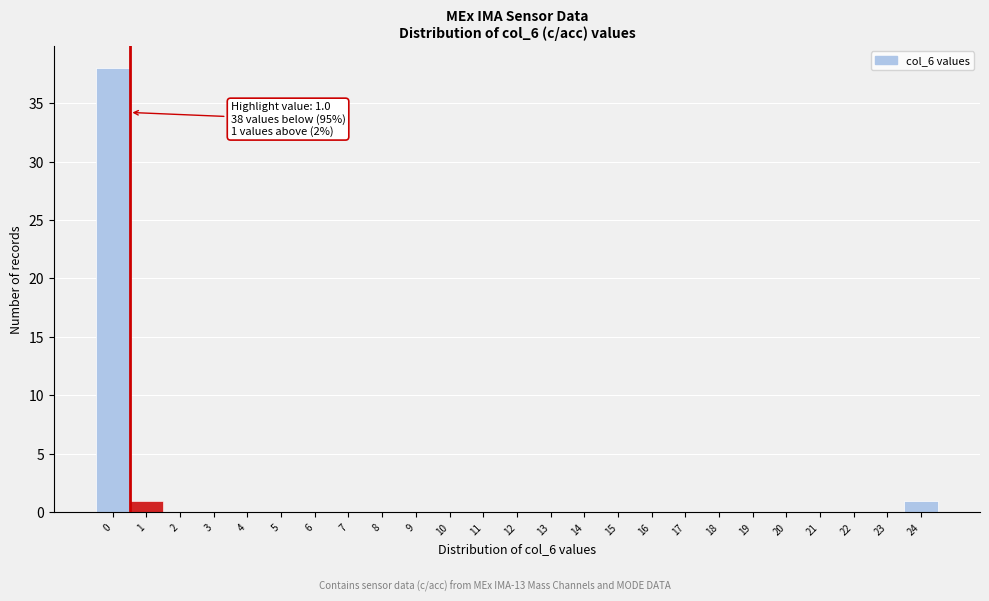

Reading left to right, what are all the values shown in this chart?

0=38	1=1	2=0	3=0	4=0	5=0	6=0	7=0	8=0	9=0	10=0	11=0	12=0	13=0	14=0	15=0	16=0	17=0	18=0	19=0	20=0	21=0	22=0	23=0	24=1